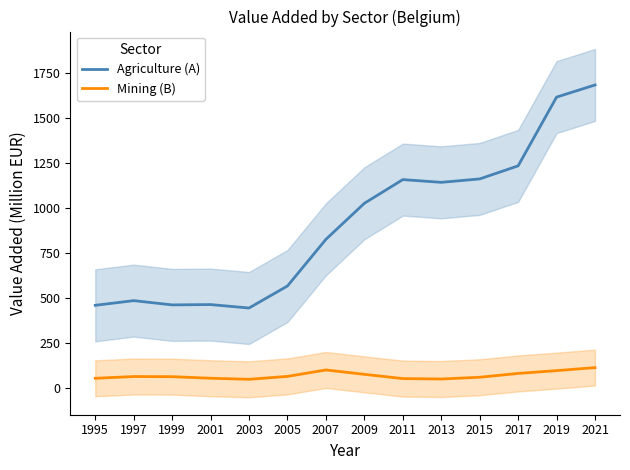

What is the difference between the maximum and second lowest values in the Mining (B) series?

63.3